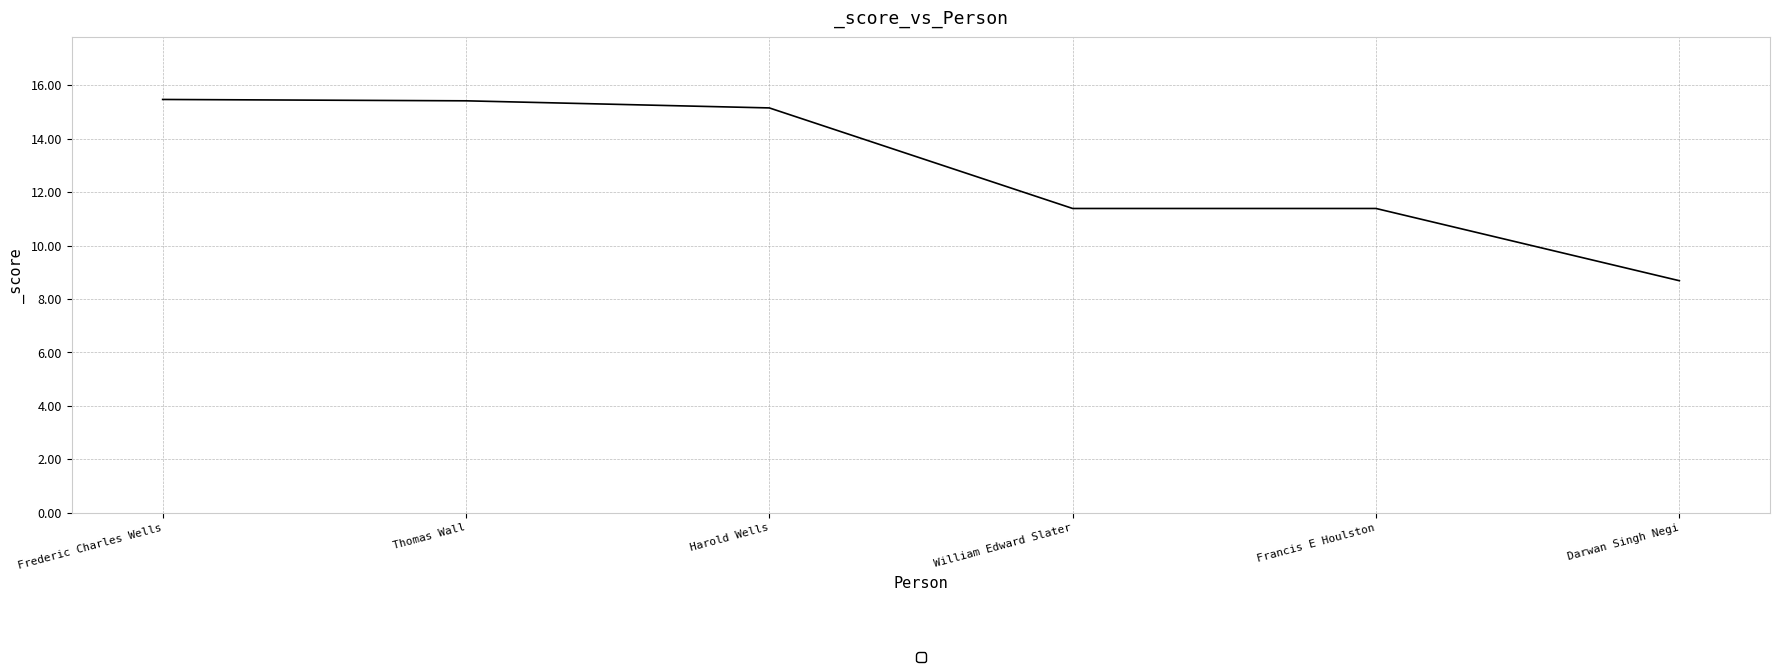

The chart shows a value of 11.5 at Darwan Singh Negi. True or false?

False